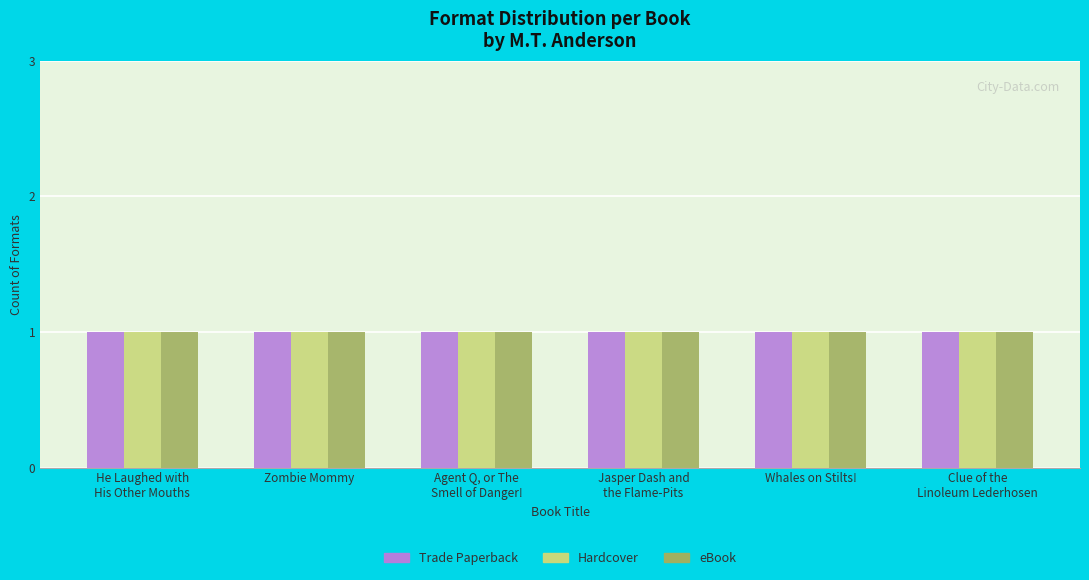

Between Agent Q, or The
Smell of Danger! and Whales on Stilts!, which is larger?

Whales on Stilts!